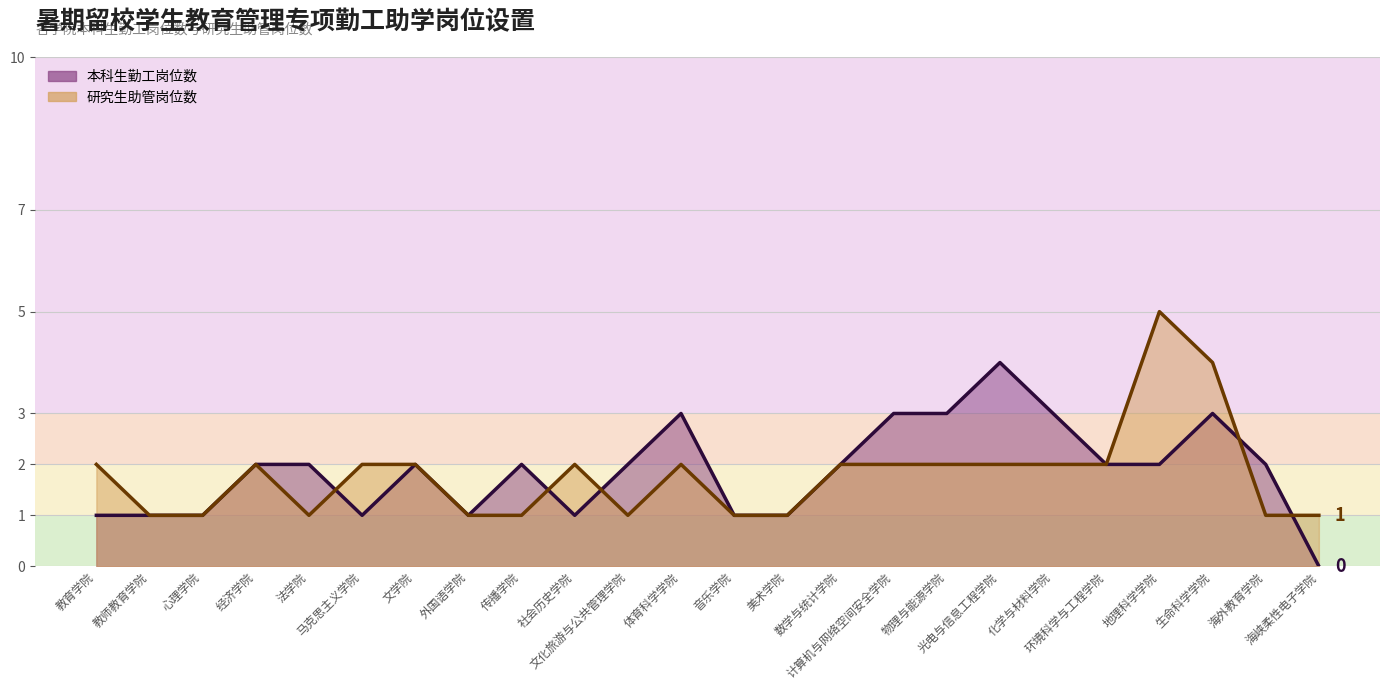

What position from the right is 文学院?

18